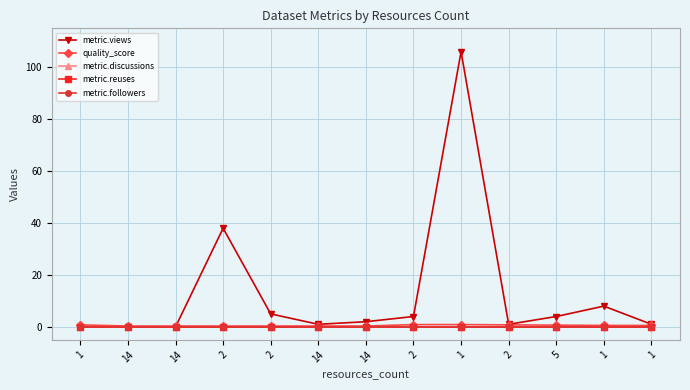

Does the chart have visible grid lines?

Yes